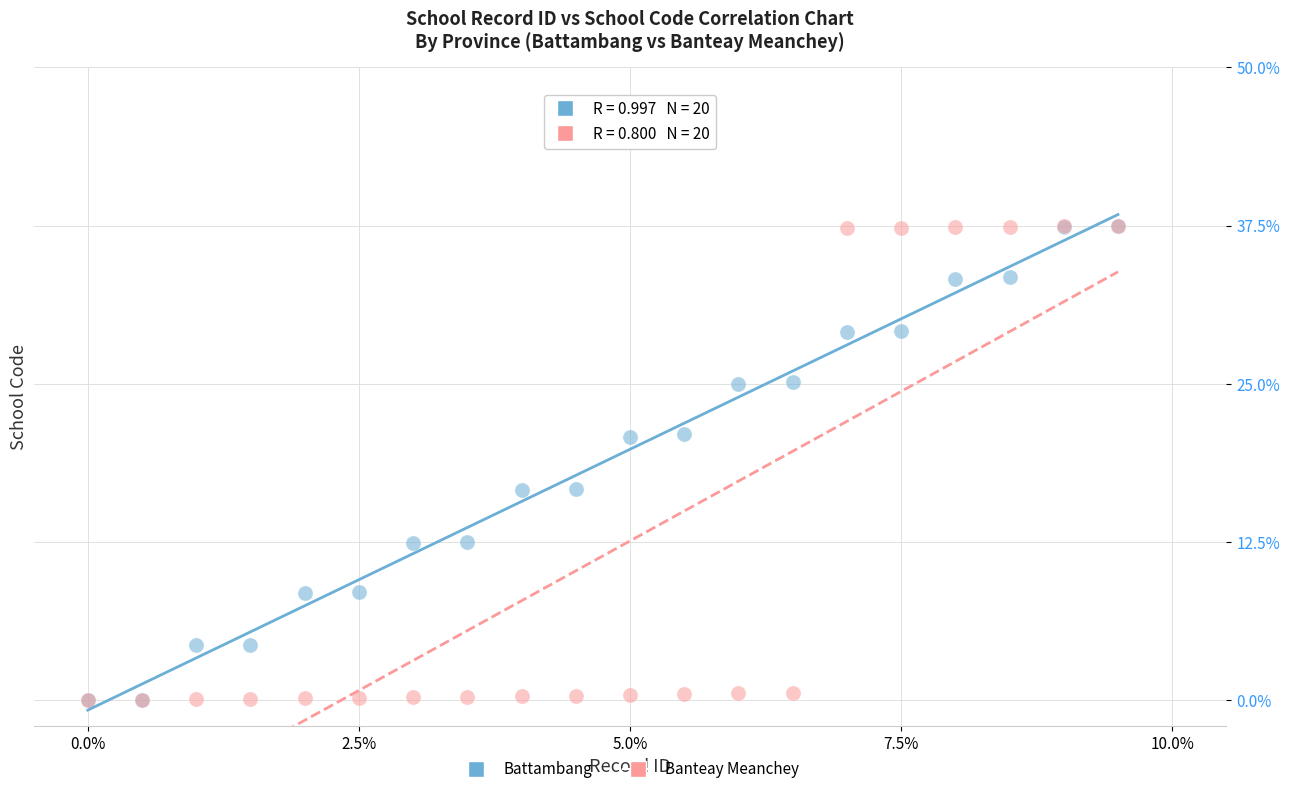

What are all the series names shown in the legend?

Battambang, Banteay Meanchey